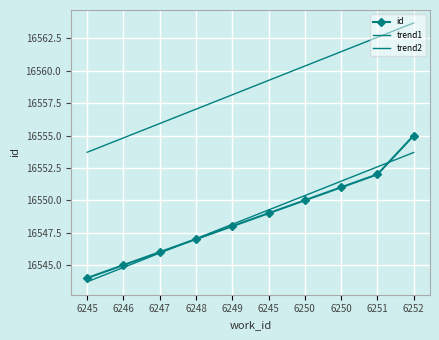

What is the approximate value of id at 6250?

16550.0